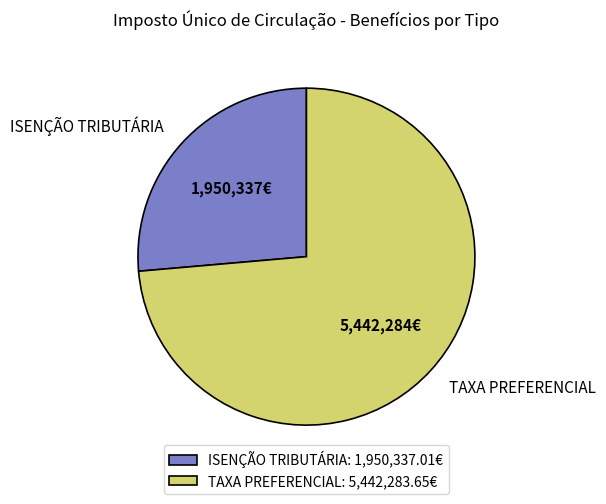

Do ISENÇÃO TRIBUTÁRIA and TAXA PREFERENCIAL together represent more than half of the pie?

Yes